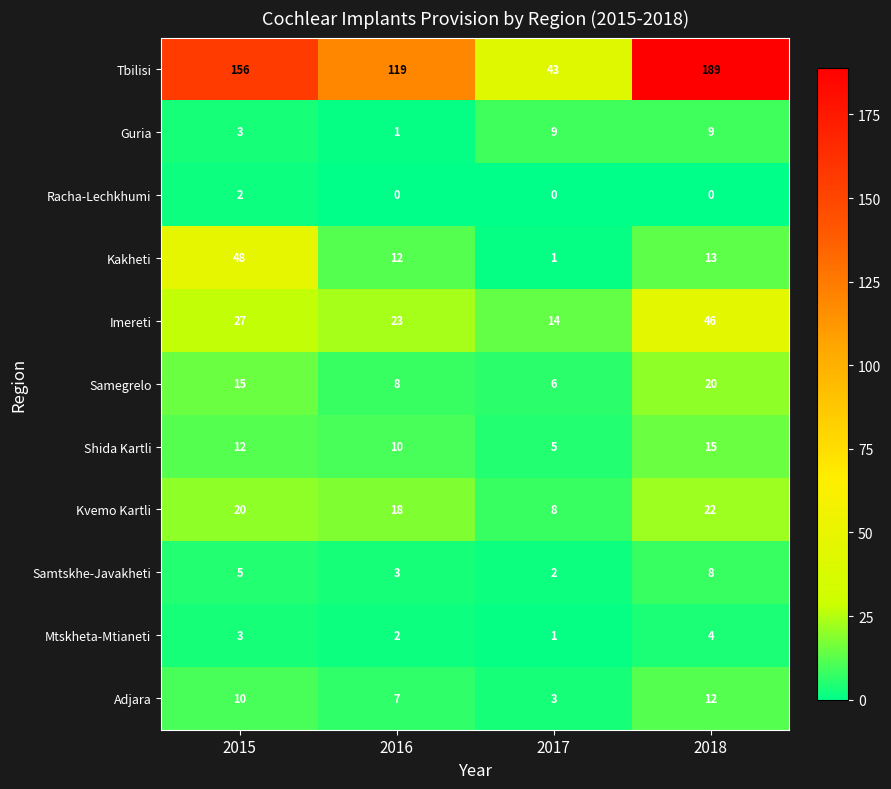

Which series has the widest spread of values?

Tbilisi